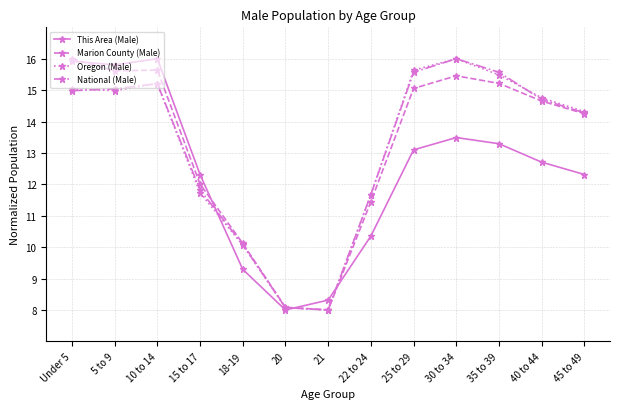

What are all the series names shown in the legend?

This Area (Male), Marion County (Male), Oregon (Male), National (Male)